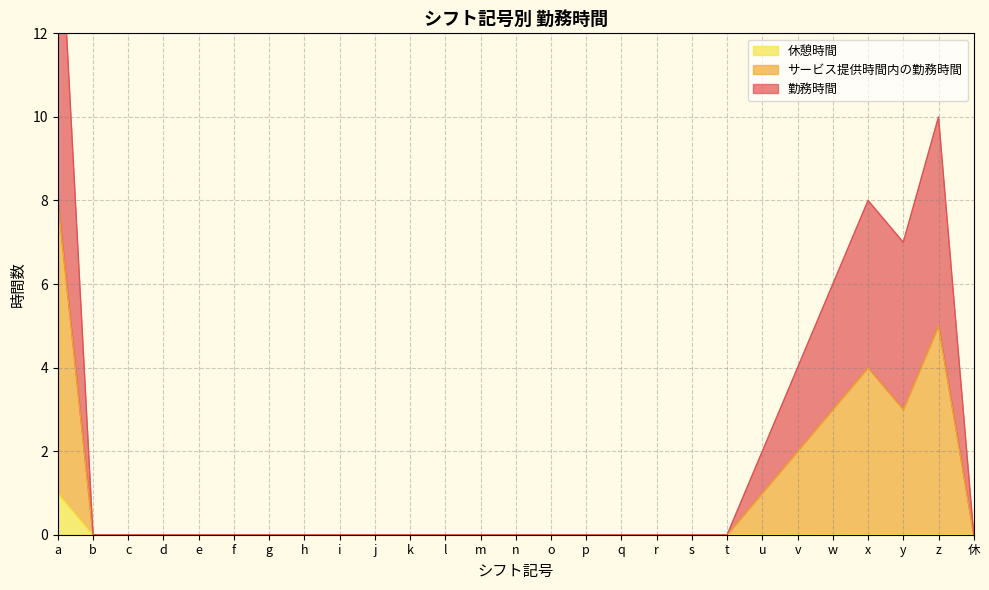

What is the label of the 26th point from the right?

b